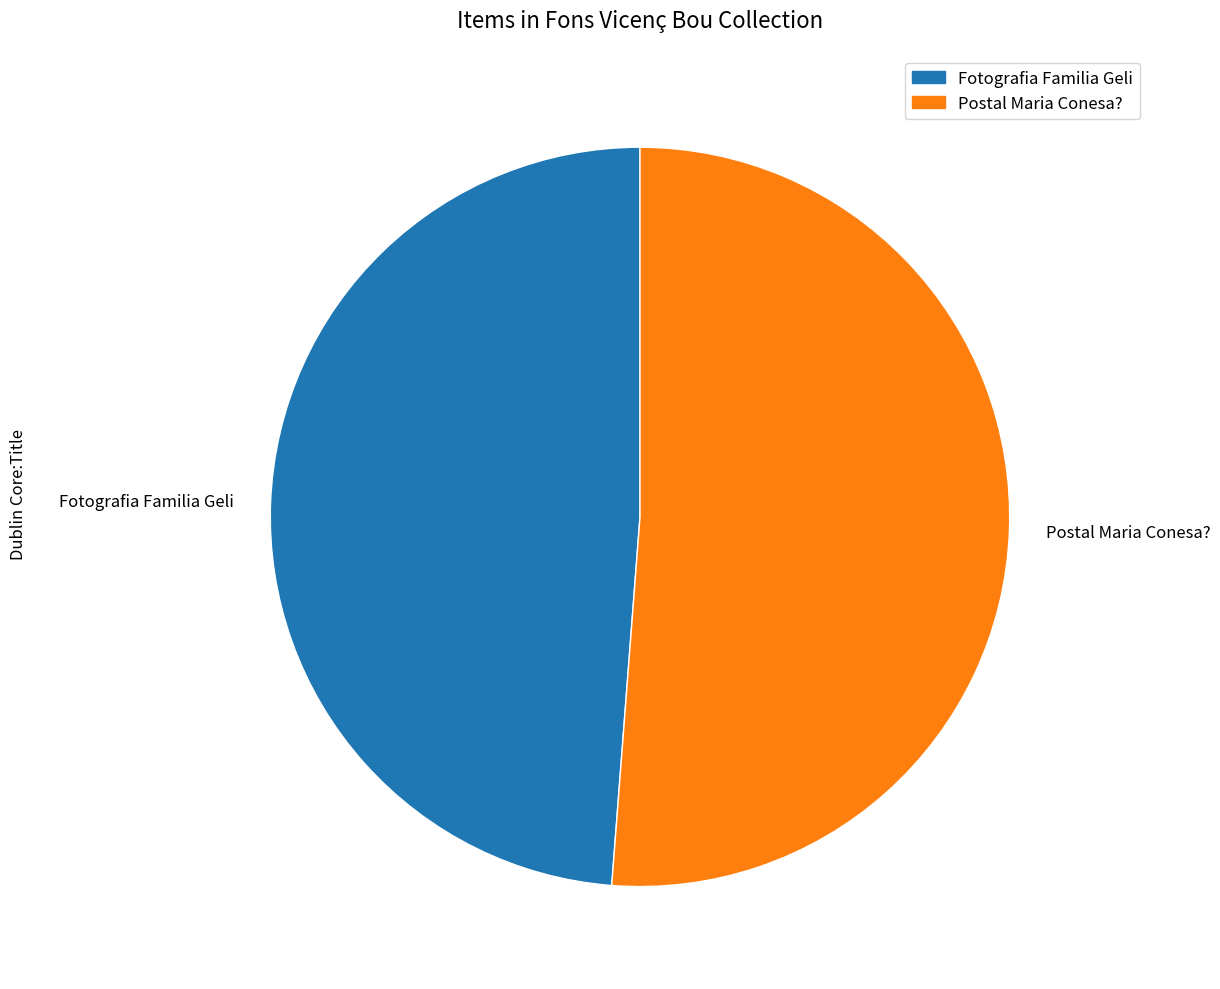

Does any single category account for the majority?

Yes